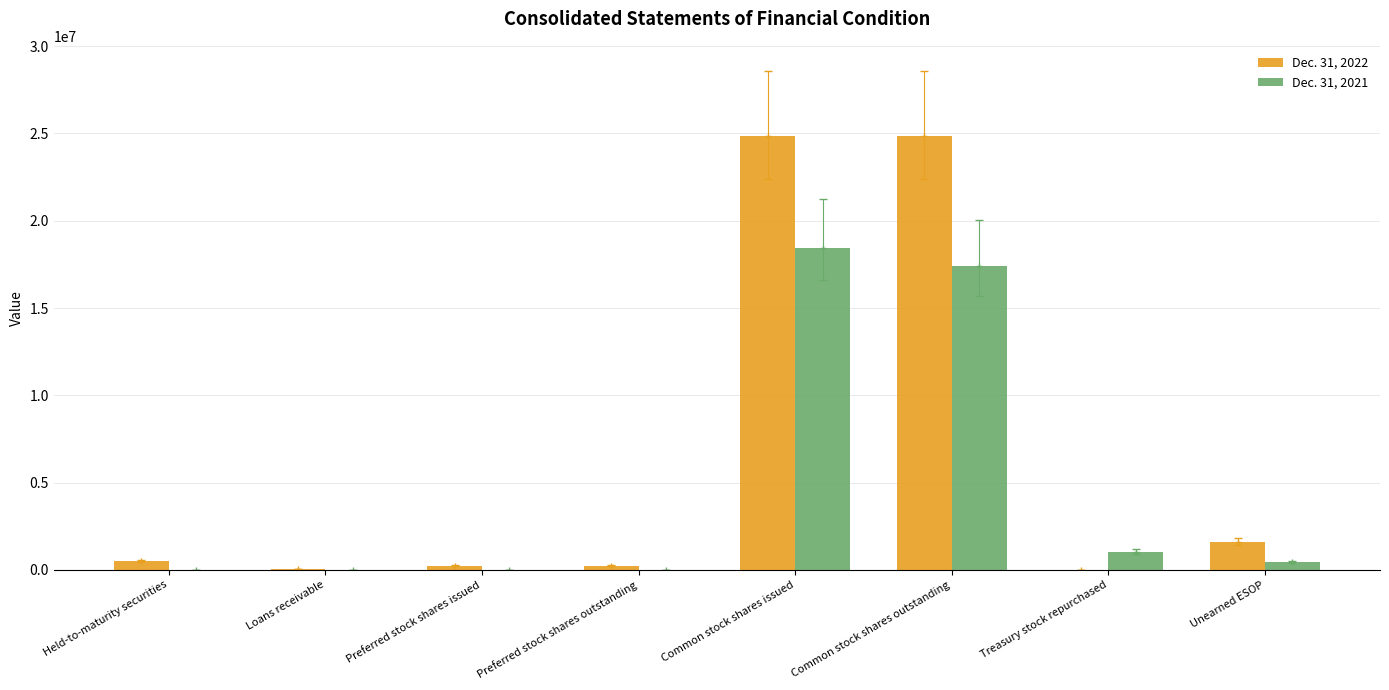

Which label corresponds to the smallest value in the chart?

Preferred stock shares issued